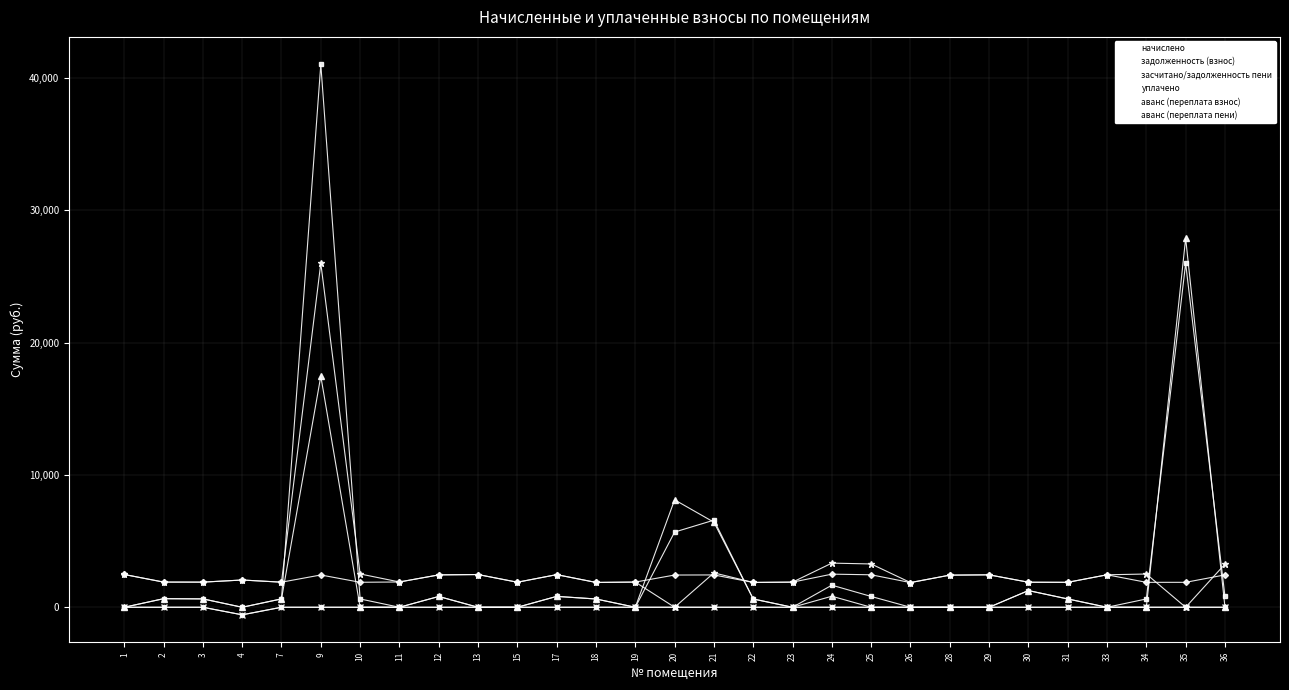

Reading left to right, extract all data points from this chart.

начислено: 1=2477.8	2=1904.0	3=1900.3	4=2060.5	7=1896.5	9=2440.5	10=1889.1	11=1911.5	12=2448.0	13=2474.1	15=1892.8	17=2466.6	18=1877.9	19=1904.0	20=2436.8	21=2444.2	22=1877.9	23=1900.3	24=2503.9	25=2455.4	26=1866.7	28=2429.3	29=2451.7	30=1892.8	31=1885.3	33=2455.4	34=1885.3	35=1885.3	36=2448.0
задолженность (взнос): 1=0.0	2=647.9	3=633.4	4=0.0	7=632.2	9=41042.3	10=629.7	11=0.0	12=816.0	13=0.0	15=0.0	17=822.2	18=626.0	19=0.0	20=5685.9	21=6586.8	22=626.0	23=0.0	24=1669.2	25=818.5	26=0.0	28=0.0	29=0.0	30=1261.9	31=628.5	33=0.0	34=628.5	35=26007.7	36=816.0
засчитано/задолженность пени: 1=0.0	2=647.9	3=633.4	4=0.0	7=632.2	9=17472.8	10=0.0	11=0.0	12=816.0	13=0.0	15=0.0	17=822.2	18=626.0	19=0.0	20=8122.7	21=6431.0	22=626.0	23=0.0	24=834.6	25=0.0	26=0.0	28=0.0	29=0.0	30=1261.9	31=628.5	33=0.0	34=0.0	35=27893.1	36=0.0
уплачено: 1=2477.8	2=1904.0	3=1900.3	4=2060.5	7=1896.5	9=26010.0	10=2518.8	11=1911.5	12=2448.0	13=2474.1	15=1892.8	17=2466.6	18=1877.9	19=1904.0	20=0.0	21=2600.0	22=1877.9	23=1900.3	24=3338.5	25=3273.9	26=1866.7	28=2429.3	29=2451.7	30=1892.8	31=1885.3	33=2455.4	34=2513.8	35=0.0	36=3264.0
аванс (переплата взнос): 1=0.0	2=0.0	3=0.0	4=-571.6	7=0.0	9=0.0	10=0.0	11=0.0	12=0.0	13=0.0	15=0.0	17=0.0	18=0.0	19=0.0	20=0.0	21=0.0	22=0.0	23=0.0	24=0.0	25=0.0	26=0.0	28=0.0	29=0.0	30=0.0	31=0.0	33=0.0	34=0.0	35=0.0	36=0.0
аванс (переплата пени): 1=0.0	2=0.0	3=0.0	4=-571.6	7=0.0	9=0.0	10=0.0	11=0.0	12=0.0	13=0.0	15=0.0	17=0.0	18=0.0	19=0.0	20=0.0	21=0.0	22=0.0	23=0.0	24=0.0	25=0.0	26=0.0	28=0.0	29=0.0	30=0.0	31=0.0	33=0.0	34=0.0	35=0.0	36=0.0